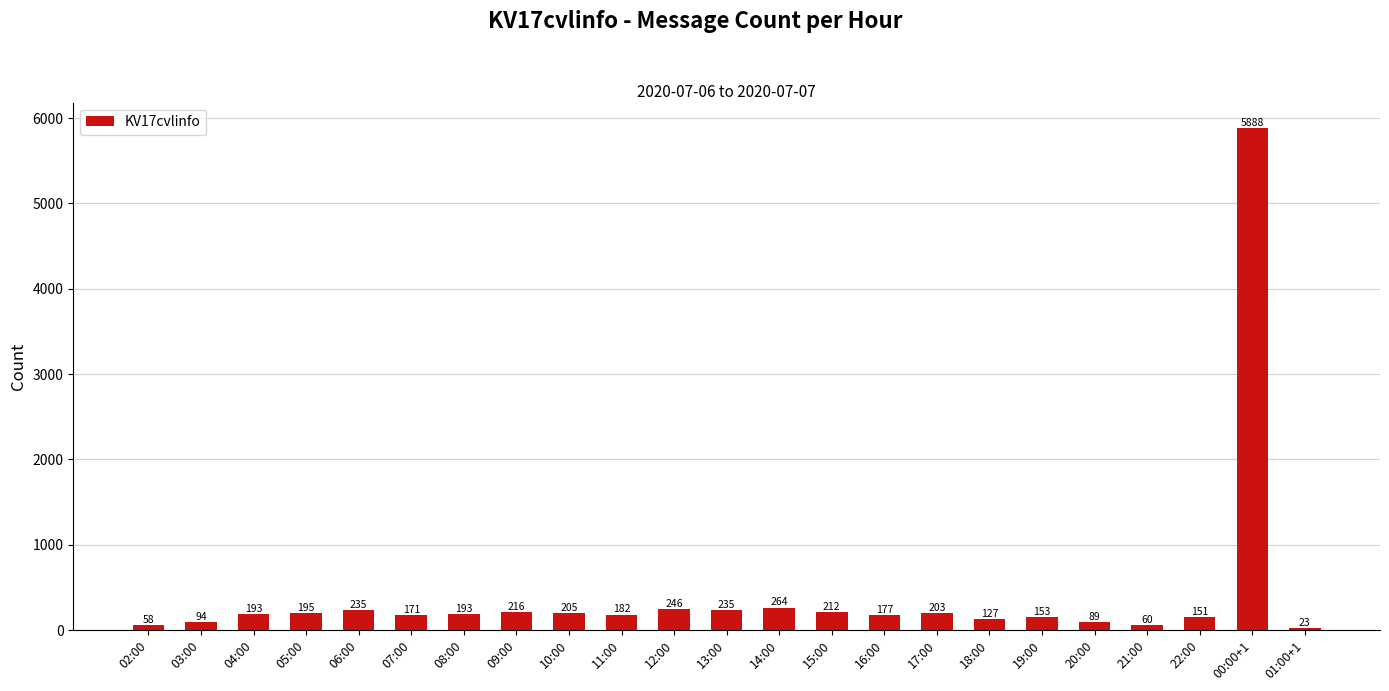

Is it true that the value at 06:00 is 235?

True